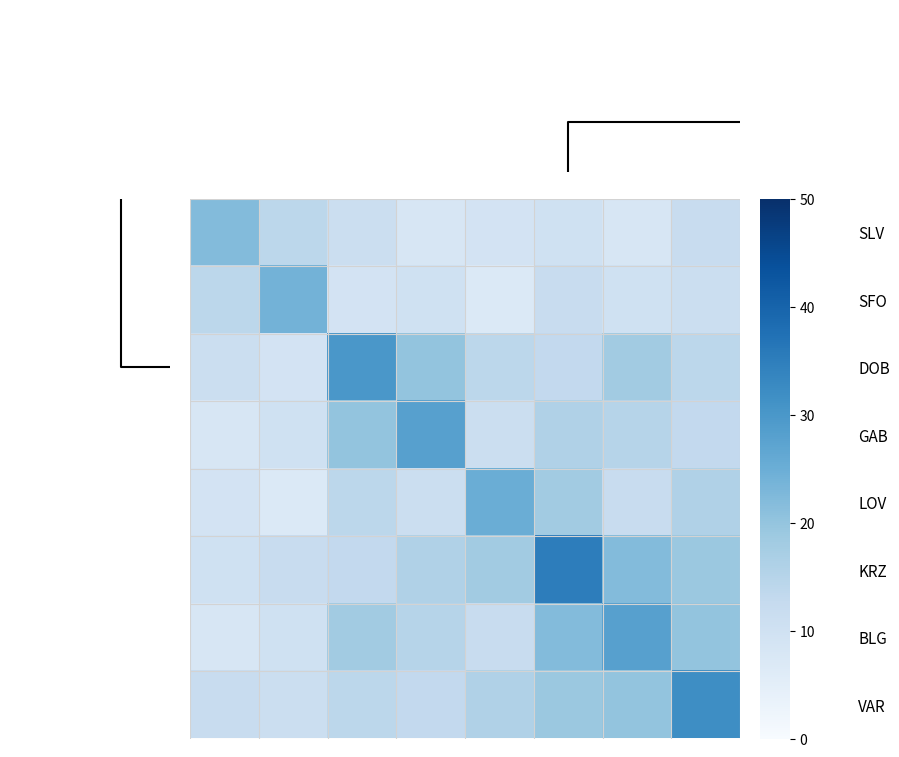

What is the smallest value displayed?

7